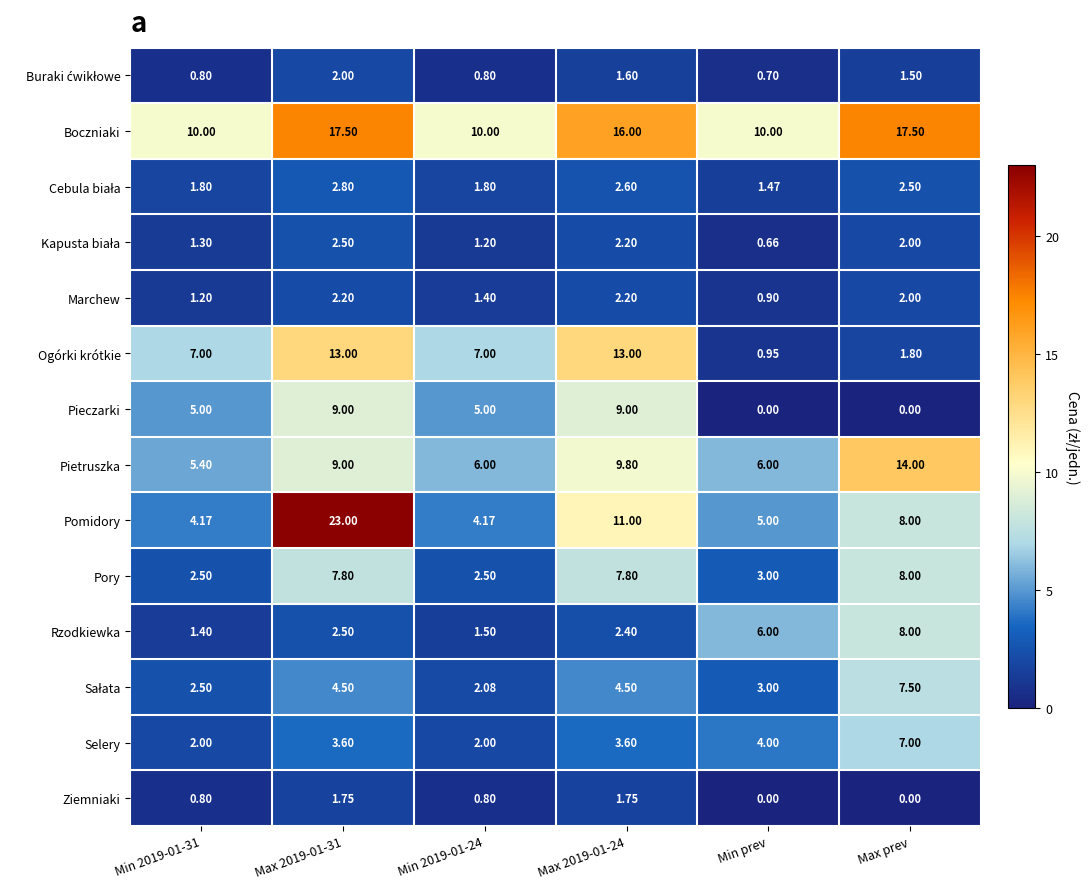

Which series has the largest total across all categories?

Boczniaki